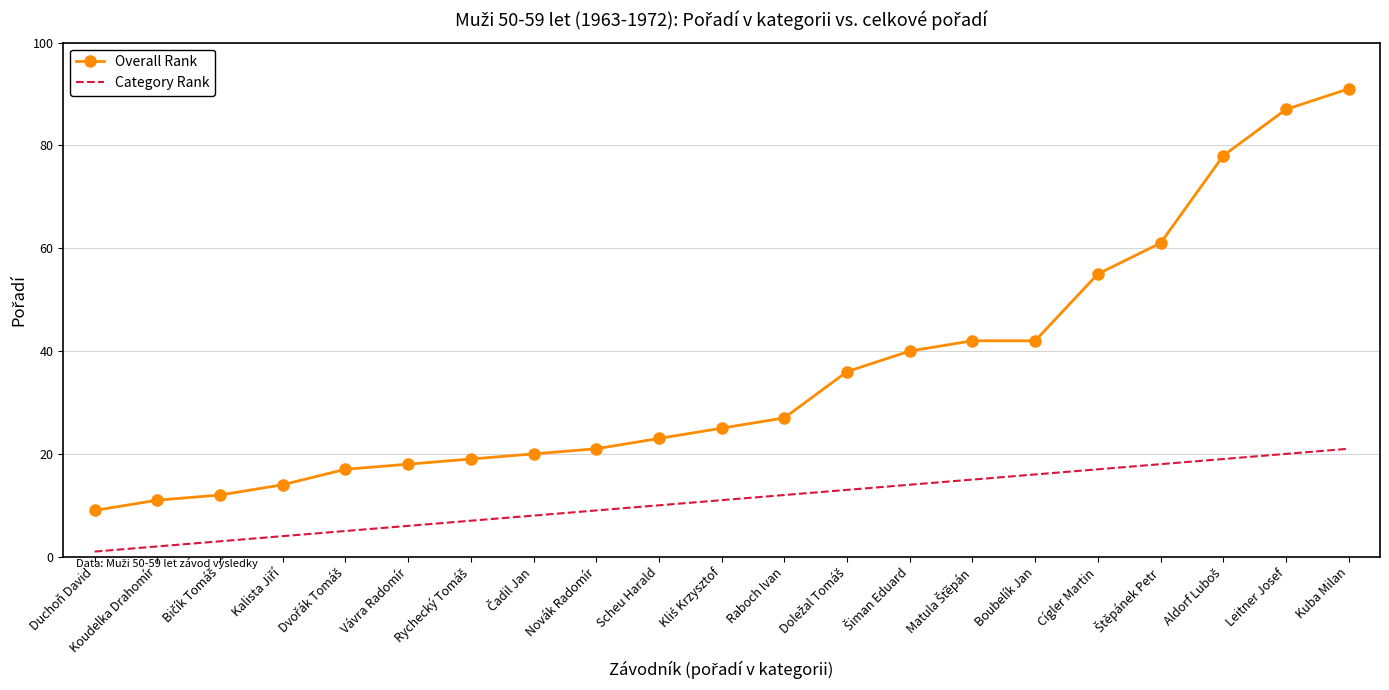

What is the approximate value of Overall Rank at Kuba Milan, to the nearest 10?

90